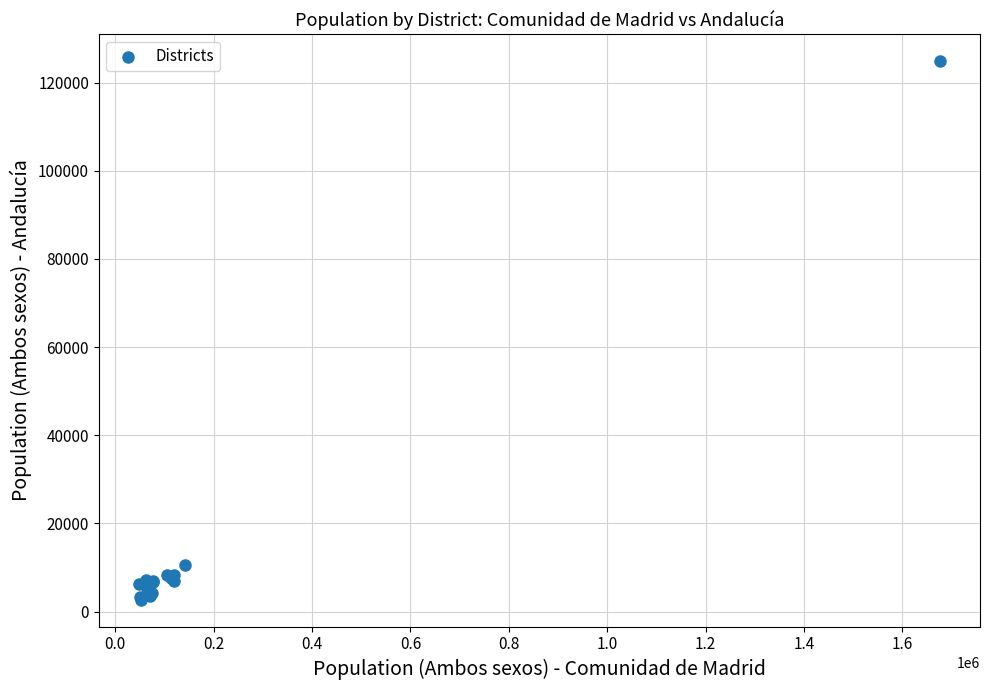

What Y value in the scatter plot is closest to 63771?

10486